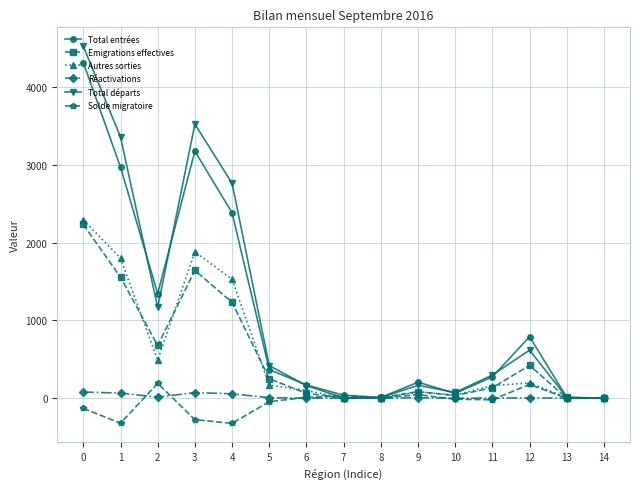

What is the approximate value of Réactivations at 3?

72